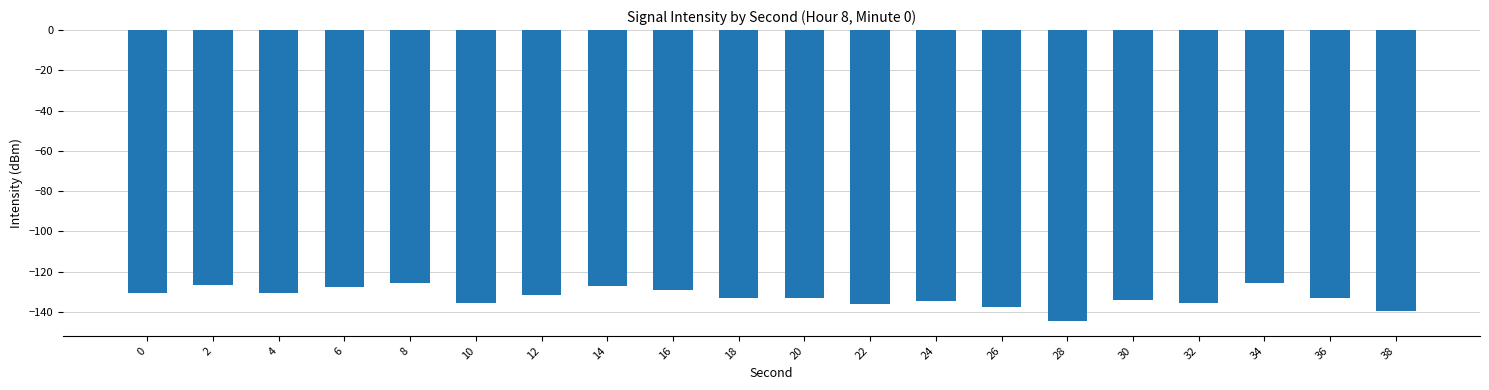

What is the maximum value shown in the chart?

-125.5